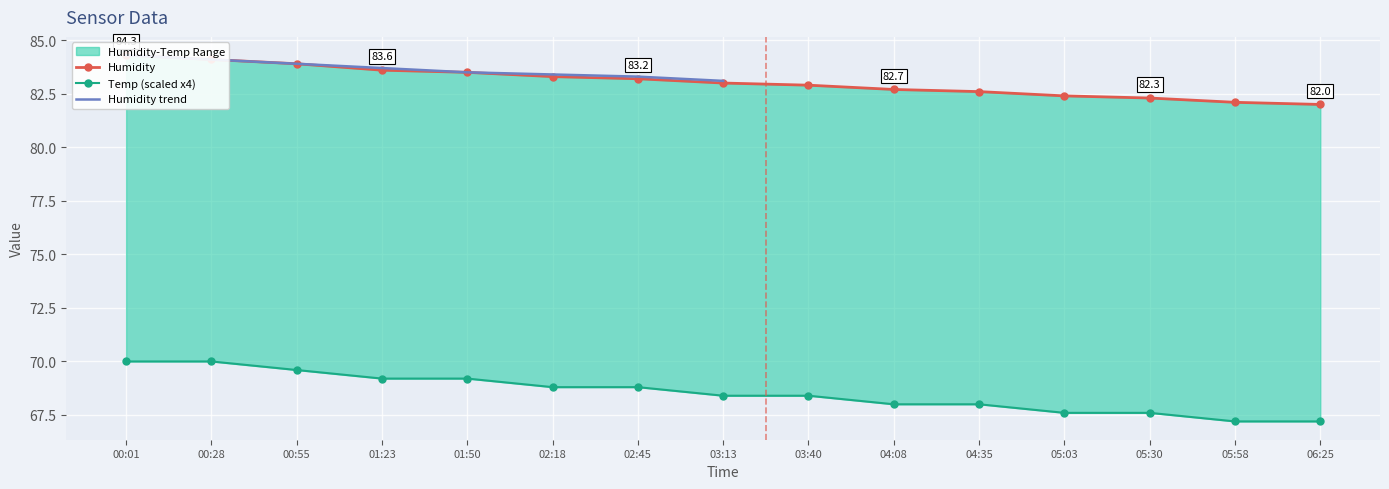

What is the difference between the Humidity values at 01:50 and 05:03?

1.1